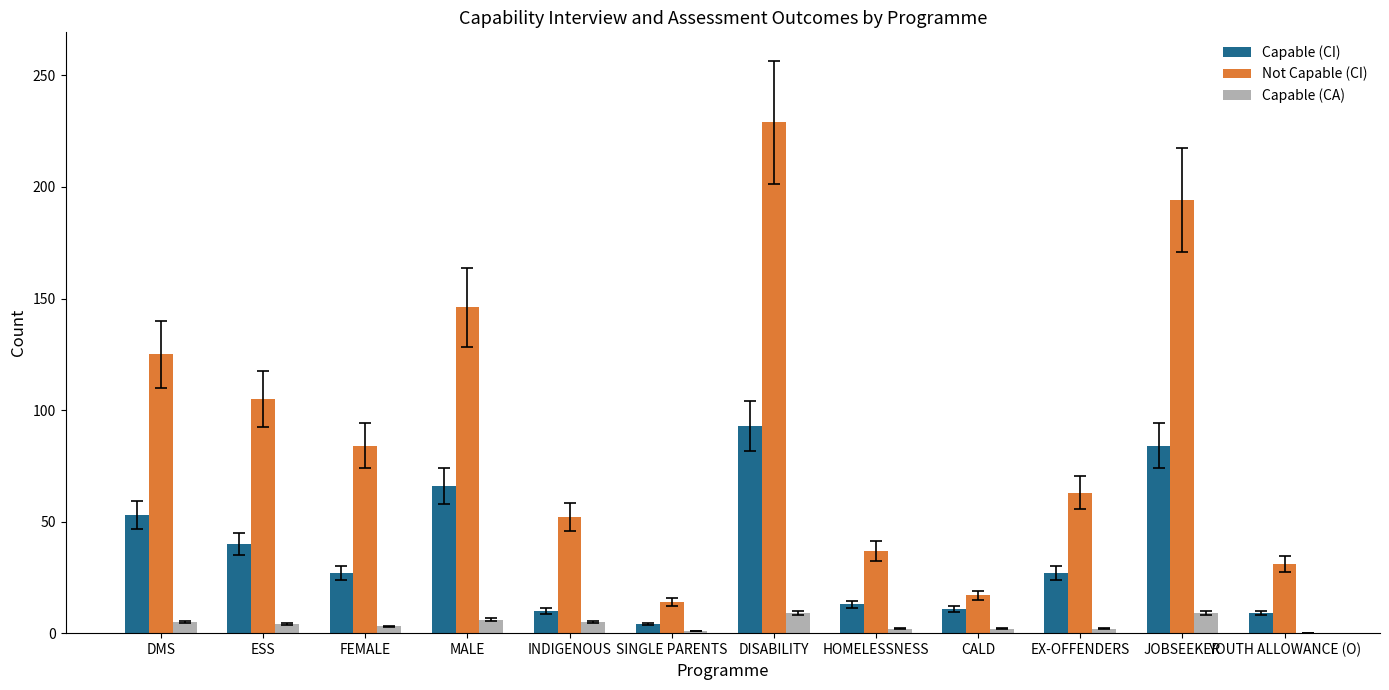

What are all the series names shown in the legend?

Capable (CI), Not Capable (CI), Capable (CA)